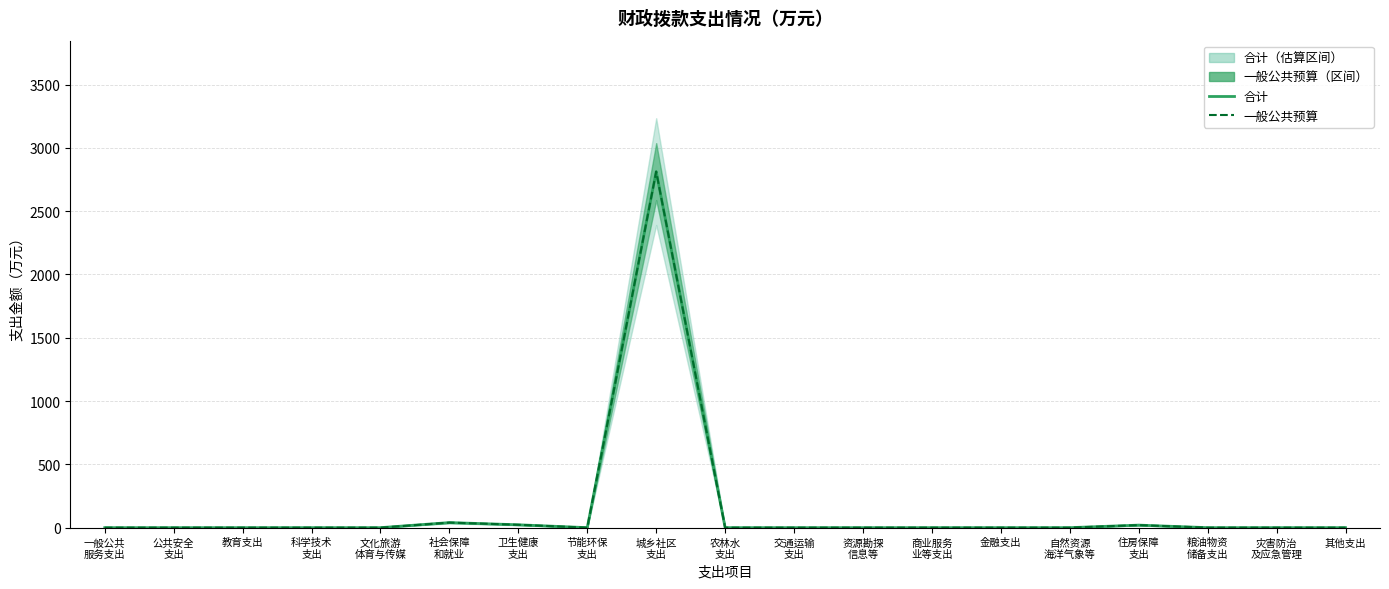

Between 公共安全
支出 and 粮油物资
储备支出, which is larger?

公共安全
支出